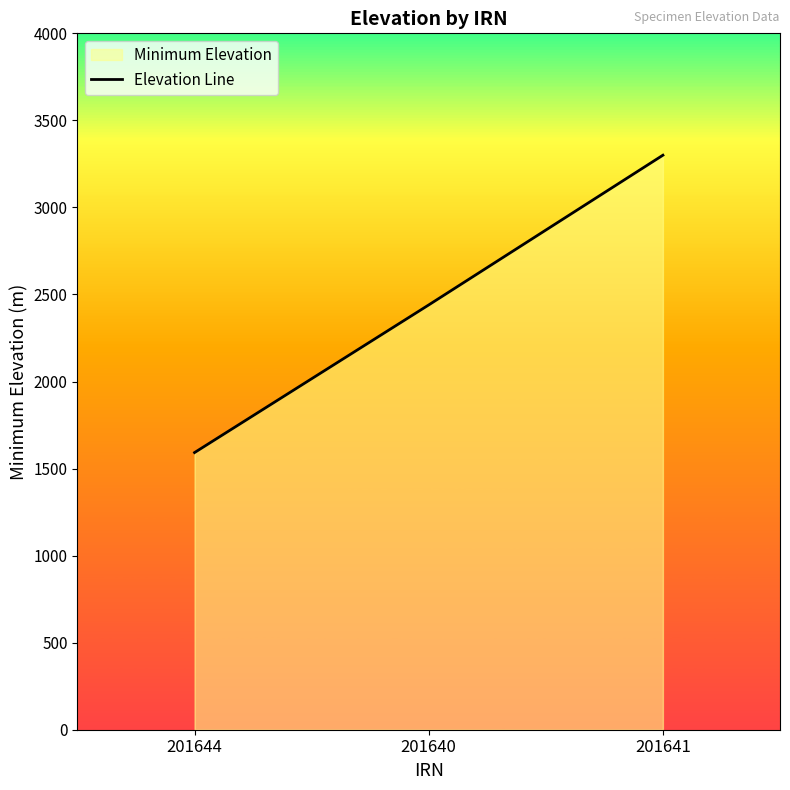

Is it true that the value at 201641 is 1449?

False